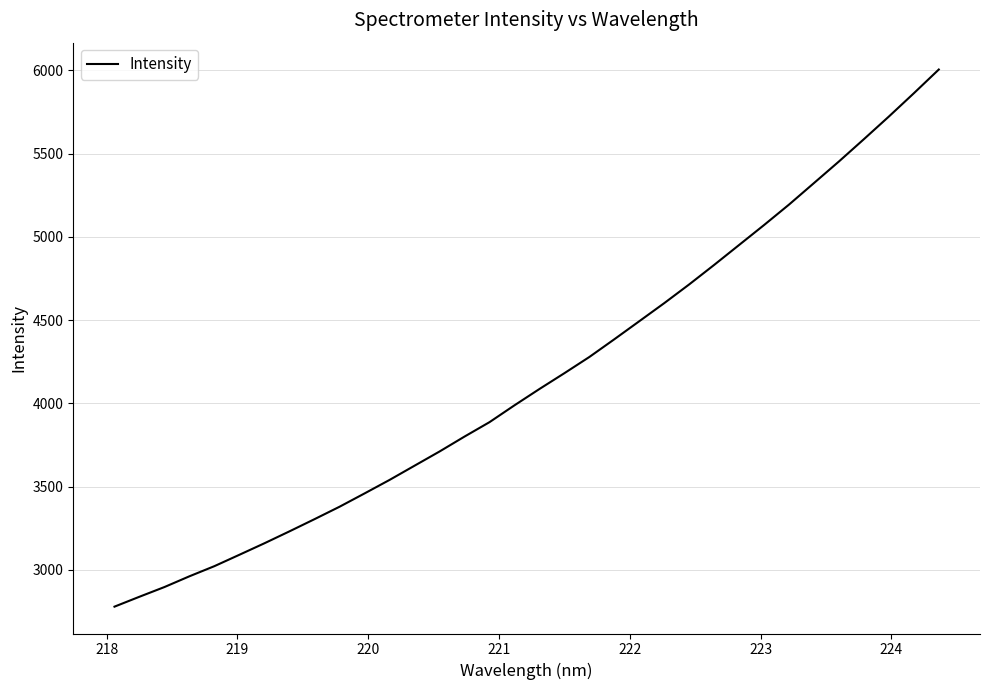

What is the difference between the second highest and minimum values?

3084.7